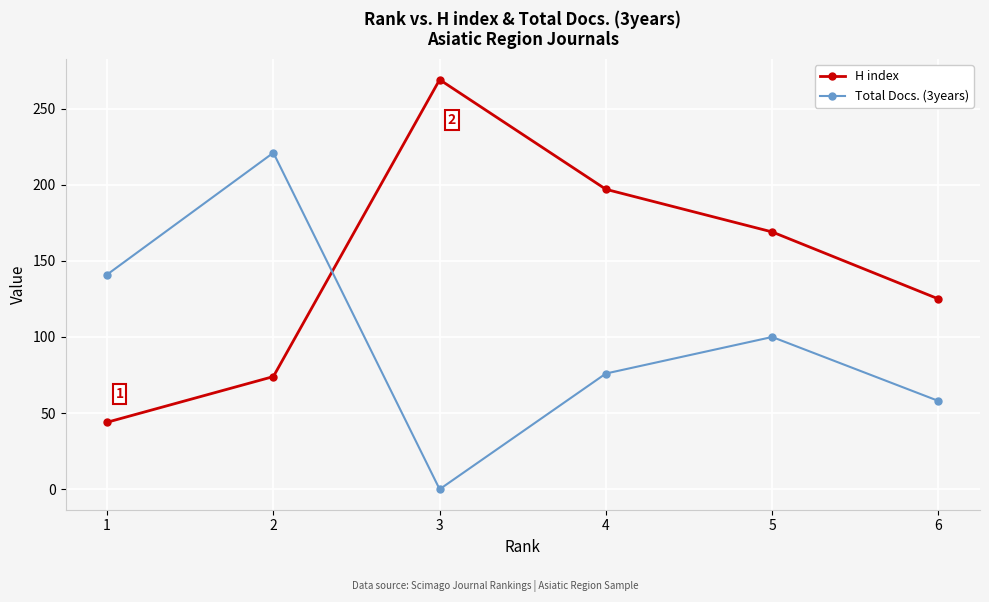

Does the chart display data point markers on the line(s)?

Yes